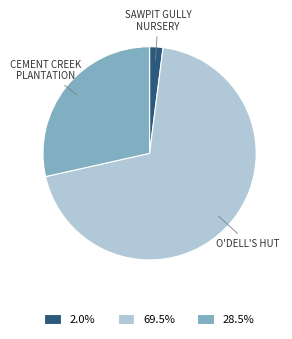

Is there a majority slice in this chart?

Yes